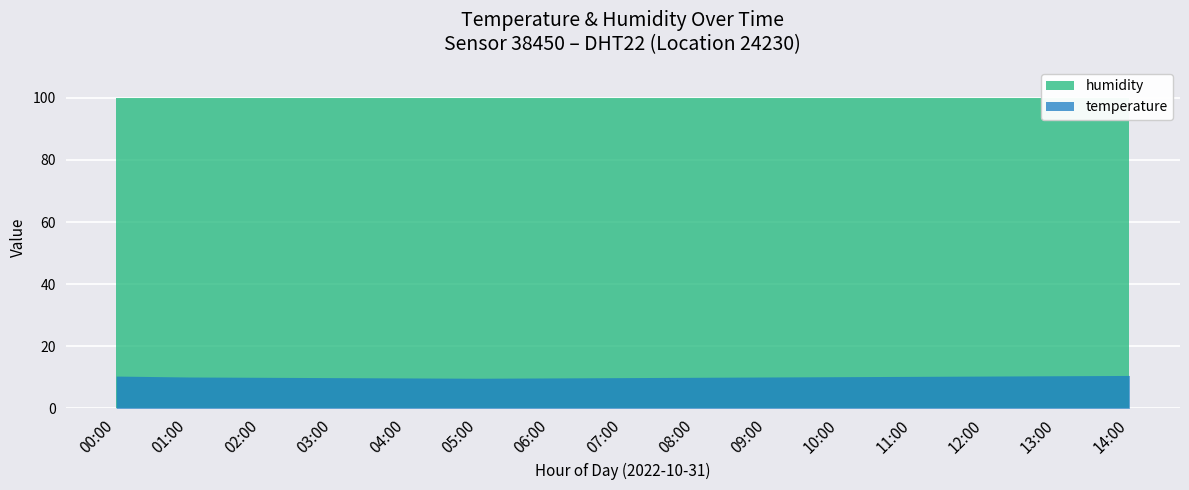

How many distinct data groups are displayed?

2